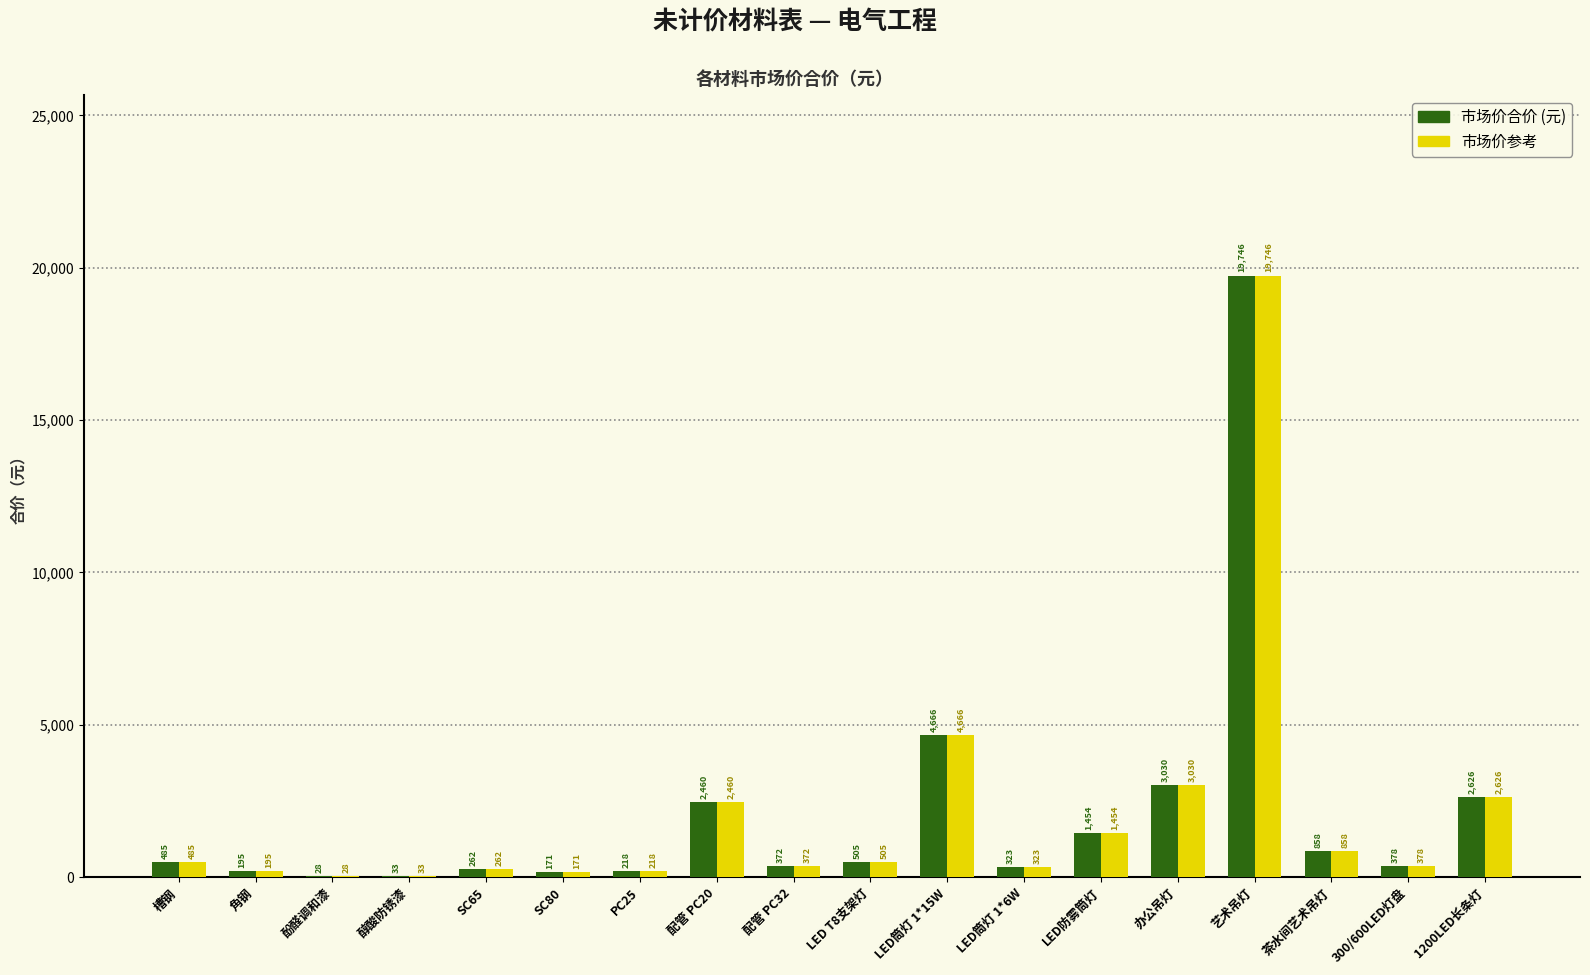

Which category has the highest value across all series?

艺术吊灯